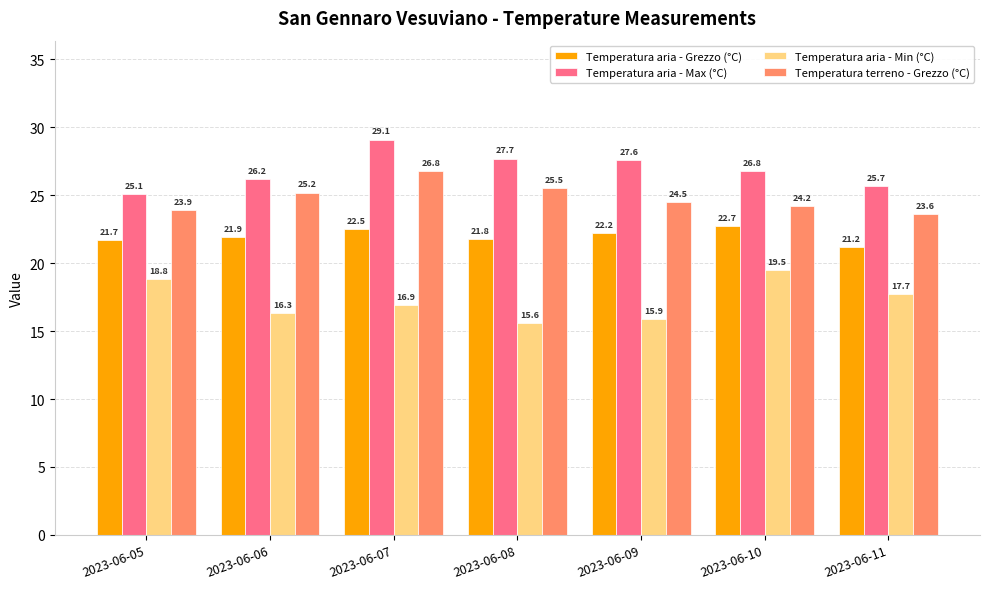

Where does the Temperatura aria - Min (°C) series first go above 16?

2023-06-05